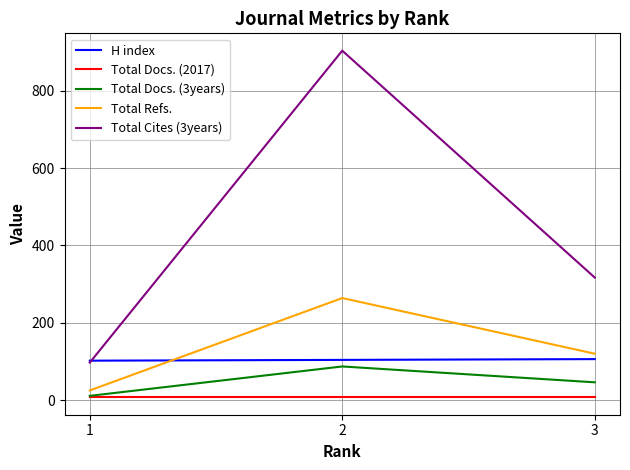

What is the sum of all H index values?

312